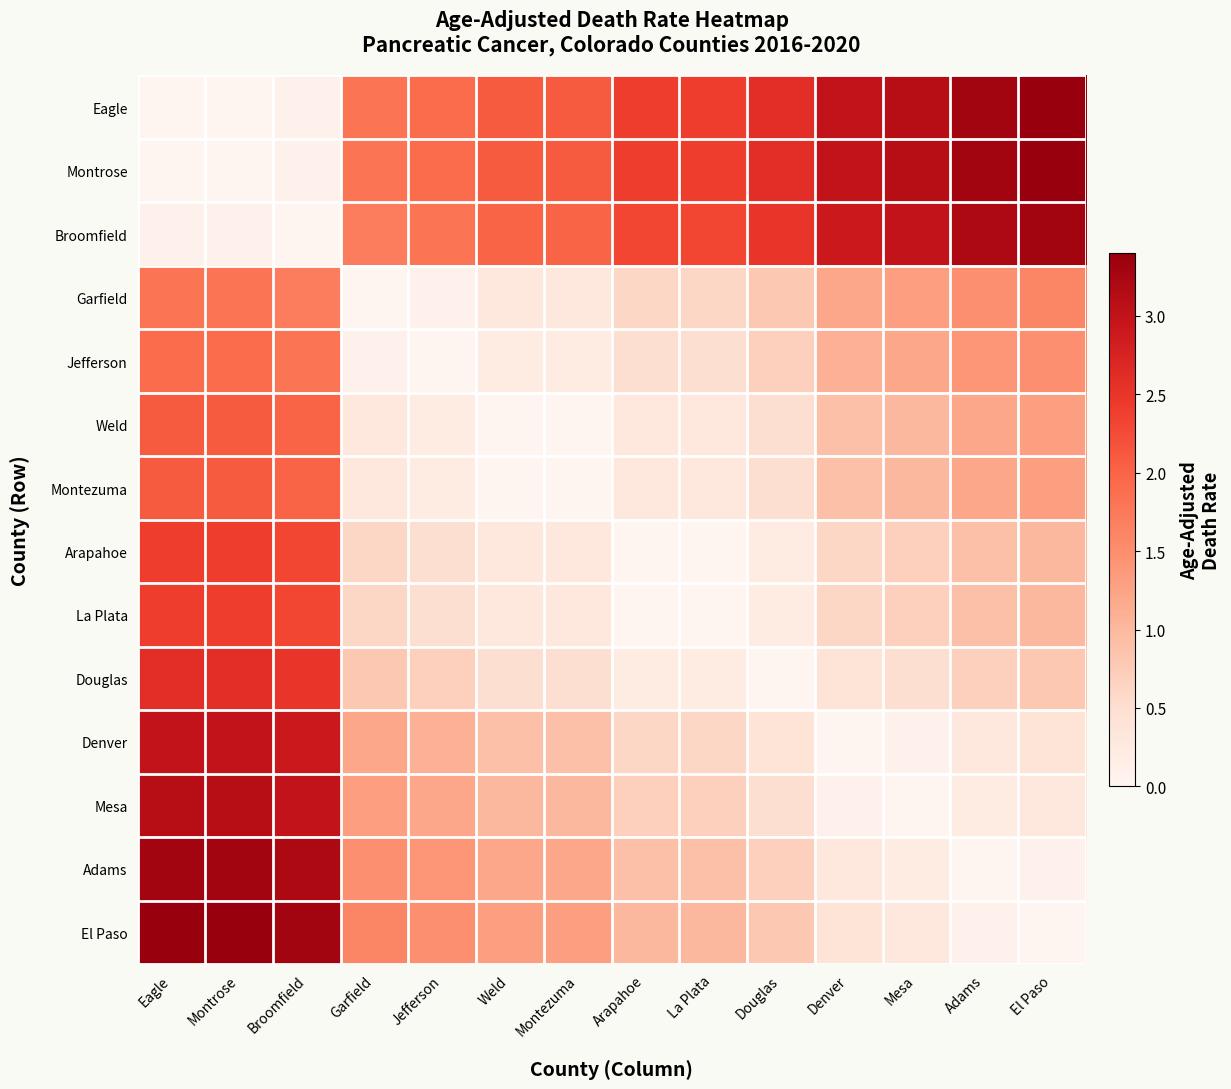

Reading right to left, list all the values displayed in this chart.

Eagle: El Paso=3.4	Adams=3.3	Mesa=3.1	Denver=3.0	Douglas=2.6	La Plata=2.4	Arapahoe=2.4	Montezuma=2.1	Weld=2.1	Jefferson=1.9	Garfield=1.8	Broomfield=0.1	Montrose=0.0	Eagle=0.0
Montrose: El Paso=3.4	Adams=3.3	Mesa=3.1	Denver=3.0	Douglas=2.6	La Plata=2.4	Arapahoe=2.4	Montezuma=2.1	Weld=2.1	Jefferson=1.9	Garfield=1.8	Broomfield=0.1	Montrose=0.0	Eagle=0.0
Broomfield: El Paso=3.3	Adams=3.2	Mesa=3.0	Denver=2.9	Douglas=2.5	La Plata=2.3	Arapahoe=2.3	Montezuma=2.0	Weld=2.0	Jefferson=1.8	Garfield=1.7	Broomfield=0.0	Montrose=0.1	Eagle=0.1
Garfield: El Paso=1.6	Adams=1.5	Mesa=1.3	Denver=1.2	Douglas=0.8	La Plata=0.6	Arapahoe=0.6	Montezuma=0.3	Weld=0.3	Jefferson=0.1	Garfield=0.0	Broomfield=1.7	Montrose=1.8	Eagle=1.8
Jefferson: El Paso=1.5	Adams=1.4	Mesa=1.2	Denver=1.1	Douglas=0.7	La Plata=0.5	Arapahoe=0.5	Montezuma=0.2	Weld=0.2	Jefferson=0.0	Garfield=0.1	Broomfield=1.8	Montrose=1.9	Eagle=1.9
Weld: El Paso=1.3	Adams=1.2	Mesa=1.0	Denver=0.9	Douglas=0.5	La Plata=0.3	Arapahoe=0.3	Montezuma=0.0	Weld=0.0	Jefferson=0.2	Garfield=0.3	Broomfield=2.0	Montrose=2.1	Eagle=2.1
Montezuma: El Paso=1.3	Adams=1.2	Mesa=1.0	Denver=0.9	Douglas=0.5	La Plata=0.3	Arapahoe=0.3	Montezuma=0.0	Weld=0.0	Jefferson=0.2	Garfield=0.3	Broomfield=2.0	Montrose=2.1	Eagle=2.1
Arapahoe: El Paso=1.0	Adams=0.9	Mesa=0.7	Denver=0.6	Douglas=0.2	La Plata=0.0	Arapahoe=0.0	Montezuma=0.3	Weld=0.3	Jefferson=0.5	Garfield=0.6	Broomfield=2.3	Montrose=2.4	Eagle=2.4
La Plata: El Paso=1.0	Adams=0.9	Mesa=0.7	Denver=0.6	Douglas=0.2	La Plata=0.0	Arapahoe=0.0	Montezuma=0.3	Weld=0.3	Jefferson=0.5	Garfield=0.6	Broomfield=2.3	Montrose=2.4	Eagle=2.4
Douglas: El Paso=0.8	Adams=0.7	Mesa=0.5	Denver=0.4	Douglas=0.0	La Plata=0.2	Arapahoe=0.2	Montezuma=0.5	Weld=0.5	Jefferson=0.7	Garfield=0.8	Broomfield=2.5	Montrose=2.6	Eagle=2.6
Denver: El Paso=0.4	Adams=0.3	Mesa=0.1	Denver=0.0	Douglas=0.4	La Plata=0.6	Arapahoe=0.6	Montezuma=0.9	Weld=0.9	Jefferson=1.1	Garfield=1.2	Broomfield=2.9	Montrose=3.0	Eagle=3.0
Mesa: El Paso=0.3	Adams=0.2	Mesa=0.0	Denver=0.1	Douglas=0.5	La Plata=0.7	Arapahoe=0.7	Montezuma=1.0	Weld=1.0	Jefferson=1.2	Garfield=1.3	Broomfield=3.0	Montrose=3.1	Eagle=3.1
Adams: El Paso=0.1	Adams=0.0	Mesa=0.2	Denver=0.3	Douglas=0.7	La Plata=0.9	Arapahoe=0.9	Montezuma=1.2	Weld=1.2	Jefferson=1.4	Garfield=1.5	Broomfield=3.2	Montrose=3.3	Eagle=3.3
El Paso: El Paso=0.0	Adams=0.1	Mesa=0.3	Denver=0.4	Douglas=0.8	La Plata=1.0	Arapahoe=1.0	Montezuma=1.3	Weld=1.3	Jefferson=1.5	Garfield=1.6	Broomfield=3.3	Montrose=3.4	Eagle=3.4